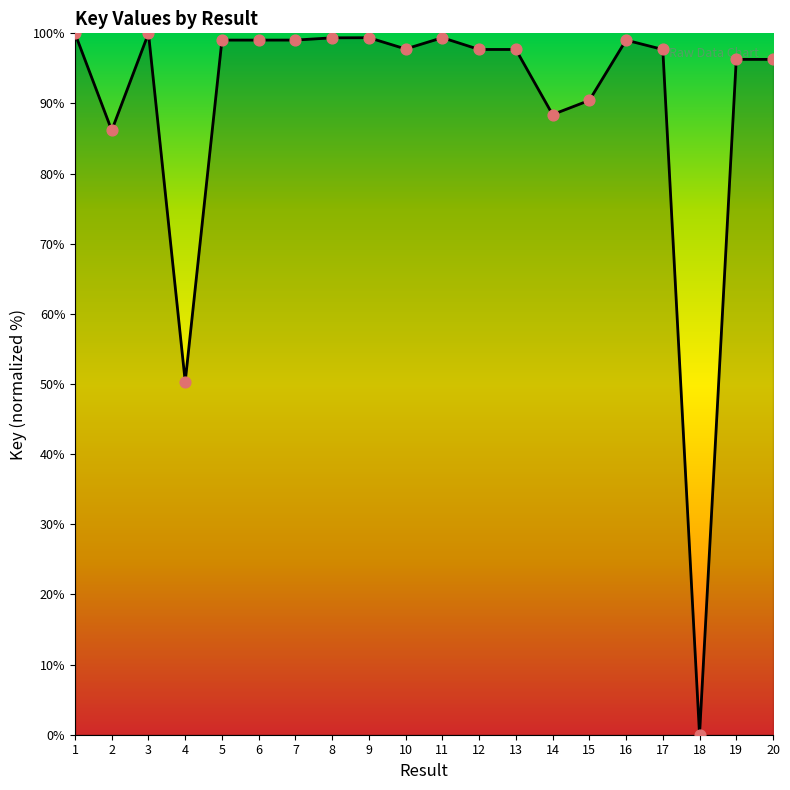

What is the ratio of the value at 14 to the value at 6?

0.9